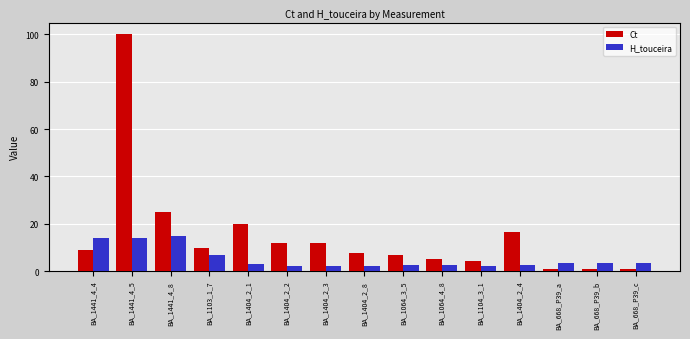

Which series has the widest spread of values?

Ct